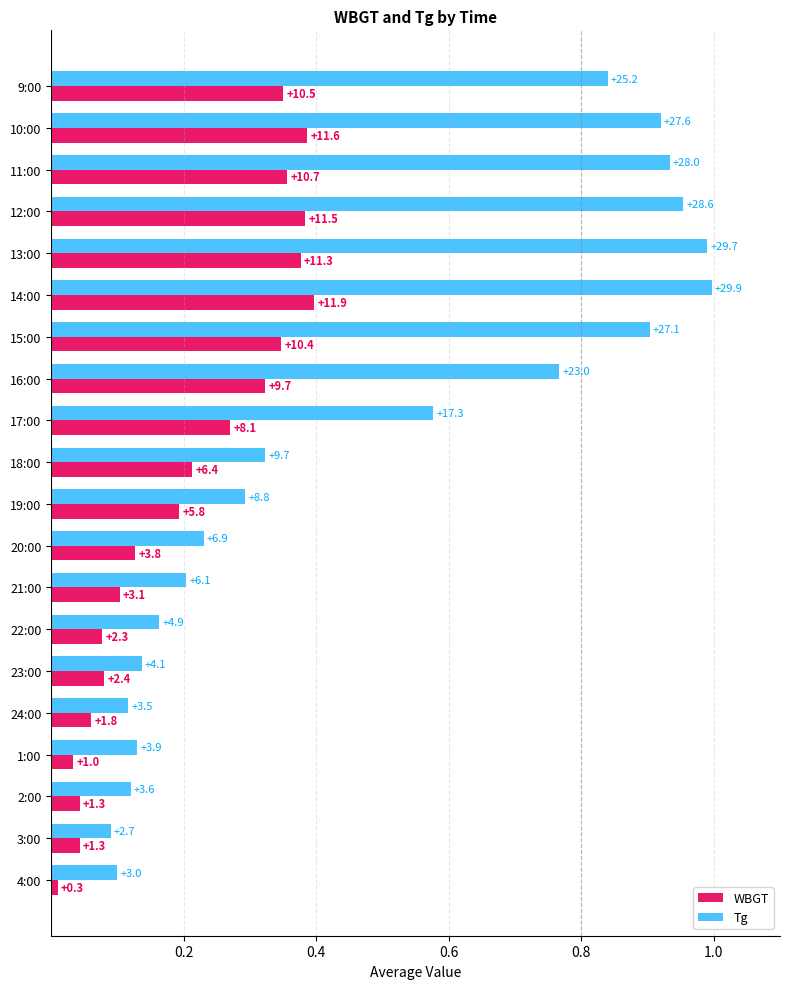

At how many categories does at least one series exceed 0?

20